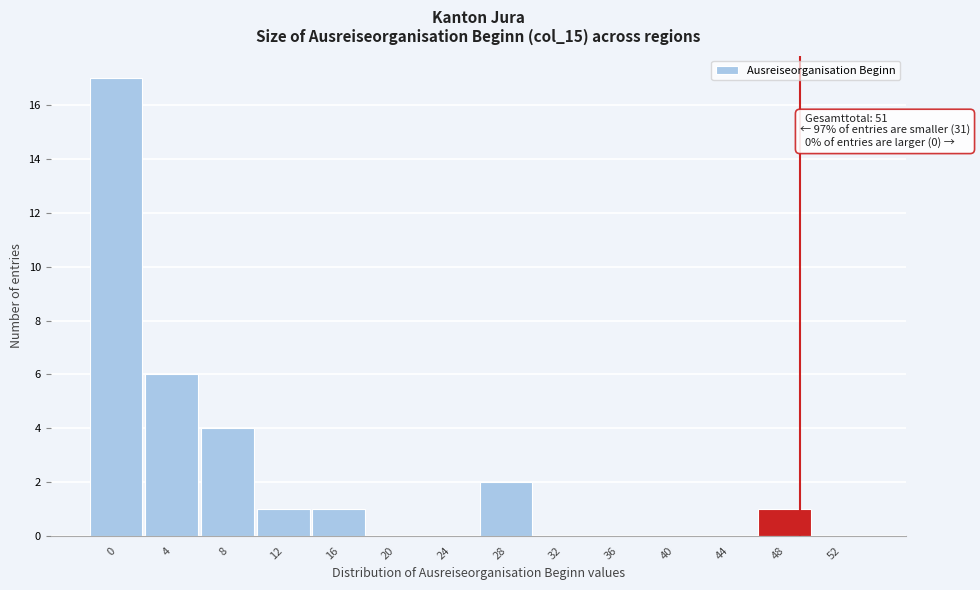

Reading left to right, transcribe all the data shown in this chart.

0=17	4=6	8=4	12=1	16=1	20=0	24=0	28=2	32=0	36=0	40=0	44=0	48=1	52=0